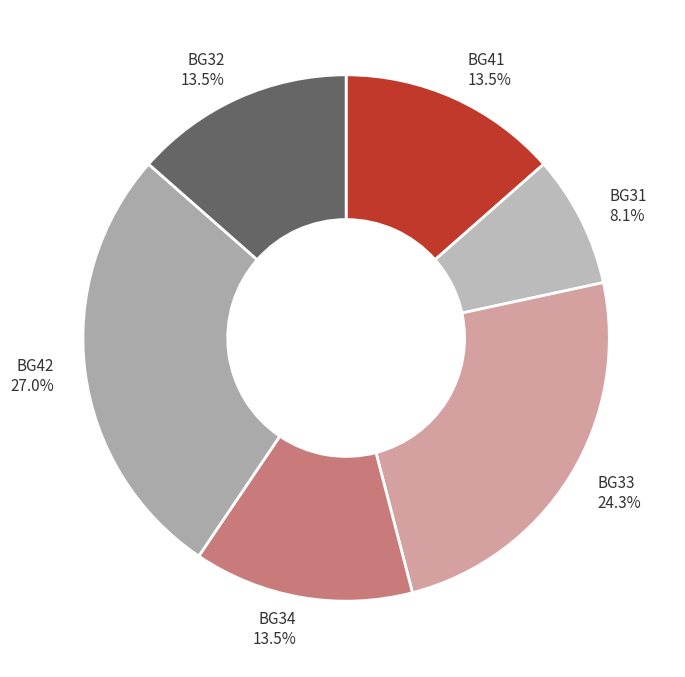

To the nearest percent, what is the average slice percentage?

17%